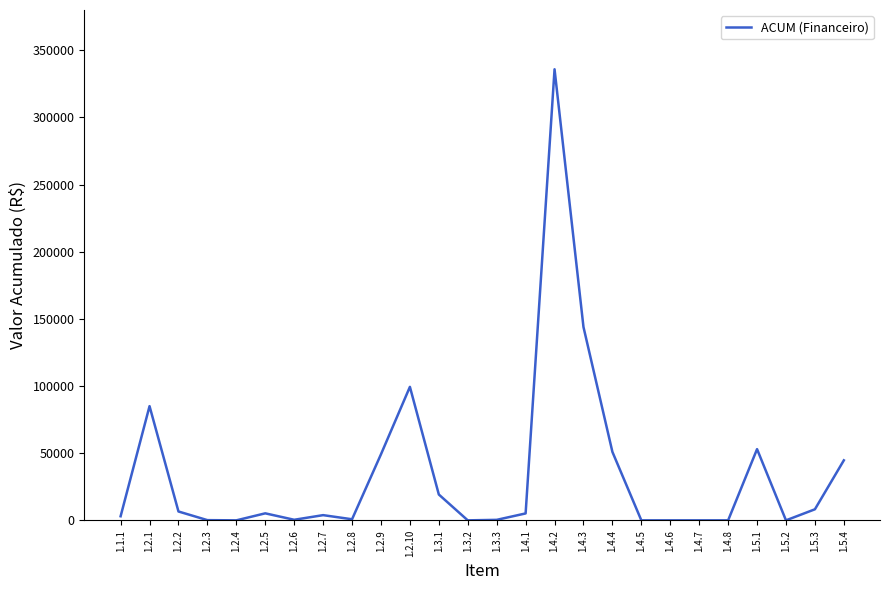

What value does the data have at 1.5.1?

53021.1